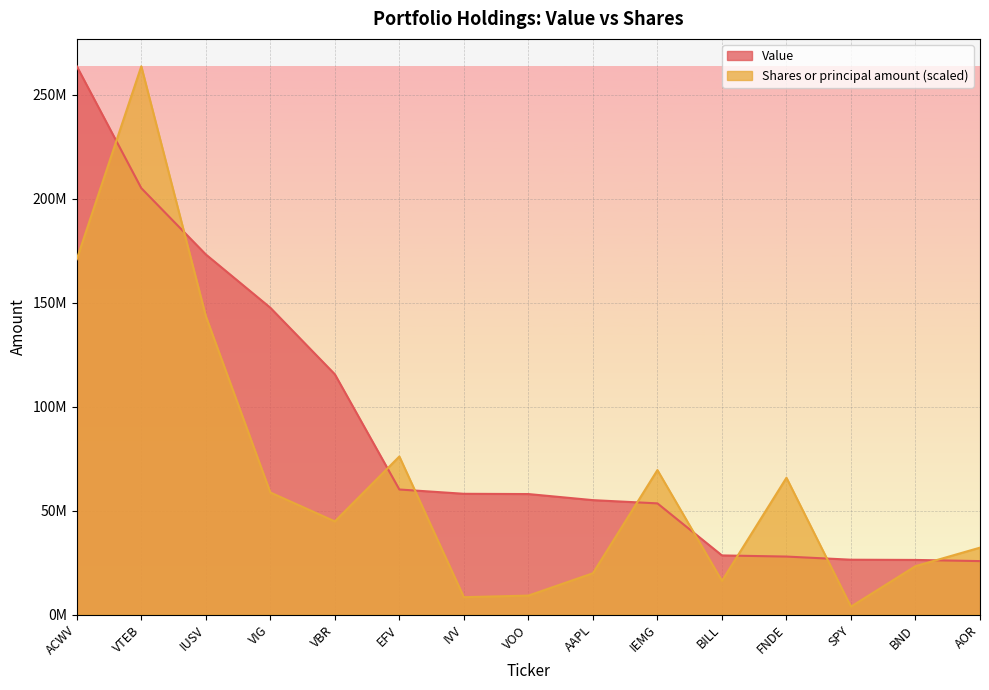

Which category has the lowest value across all series?

SPY